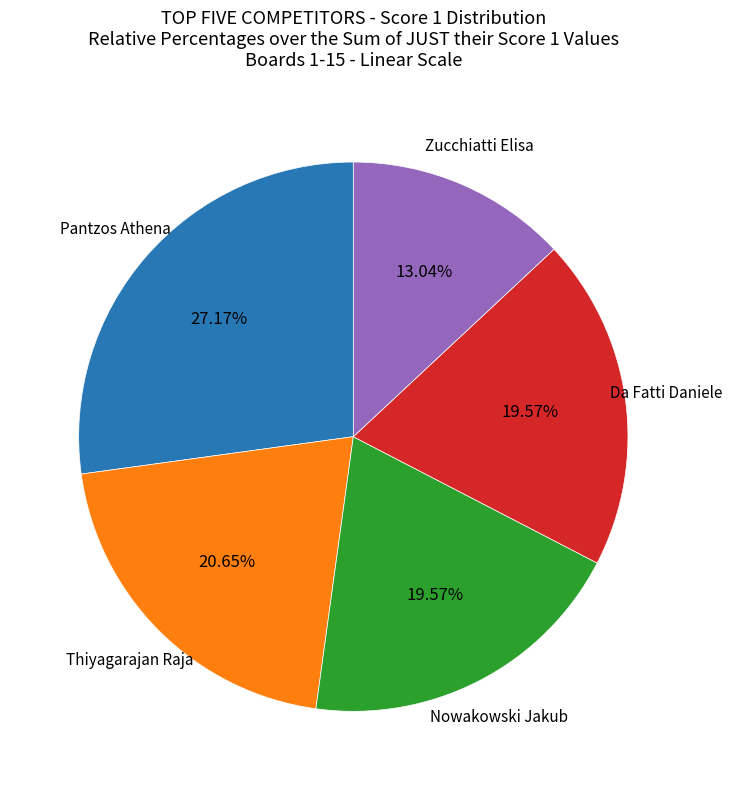

Is there any slice that represents more than half of the pie?

No